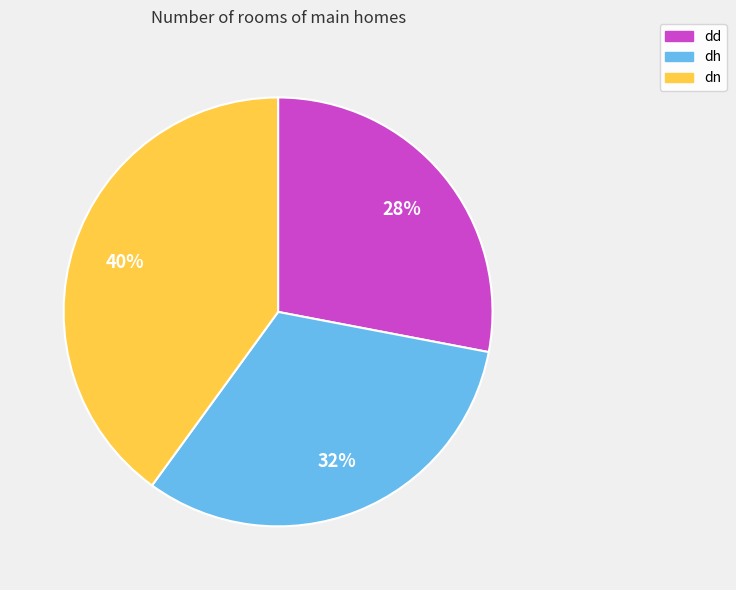

Rank the categories by value from lowest to highest.

dd, dh, dn